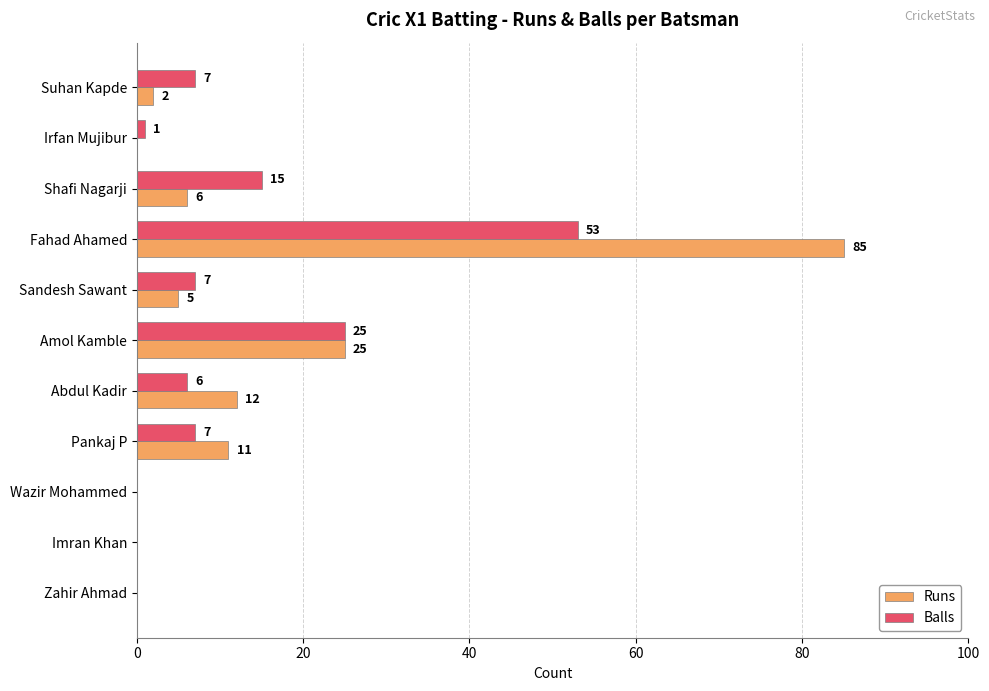

Where is Balls nearest to the value 26?

Amol Kamble